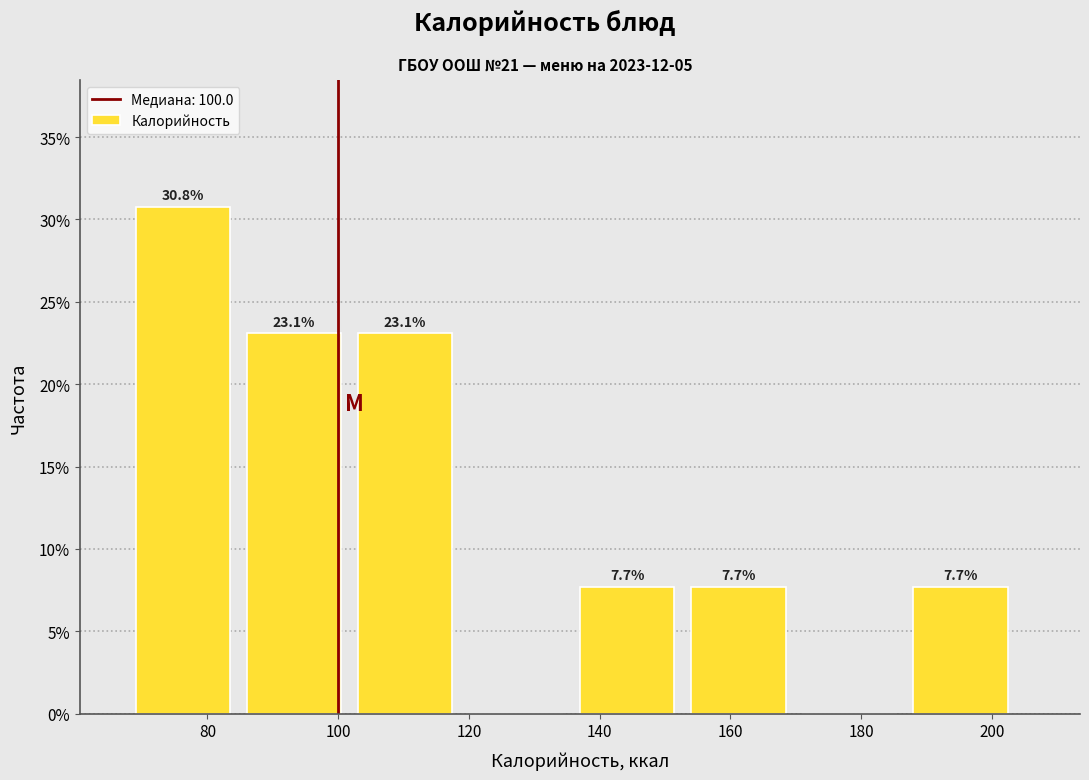

Which range on the x-axis has the tallest bar?

69 to 86